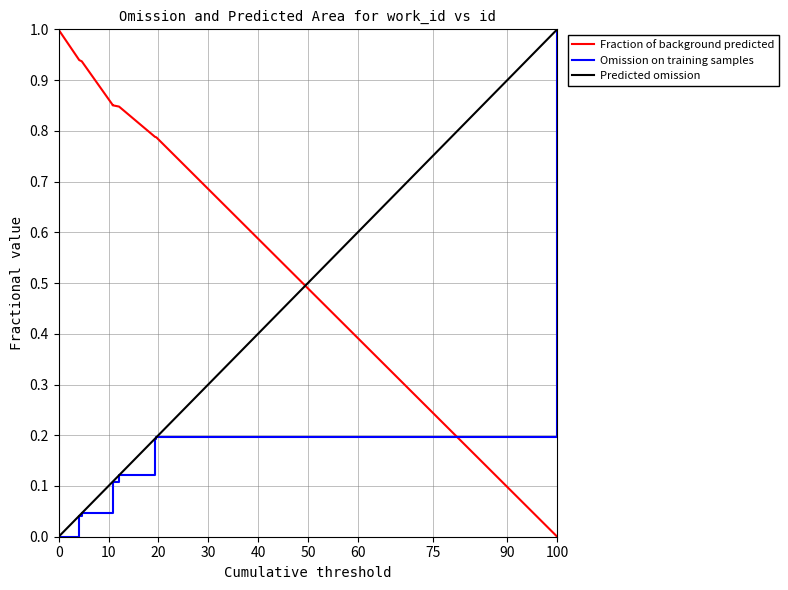

What is the total value across all series at 0?

1.0